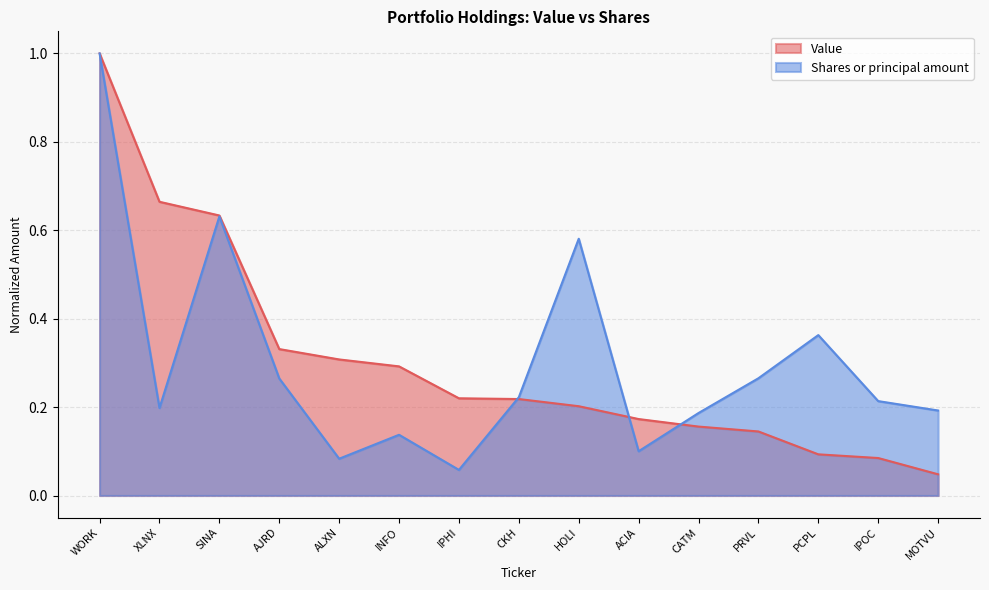

Rank the series at PRVL from lowest to highest value.

Value, Shares or principal amount